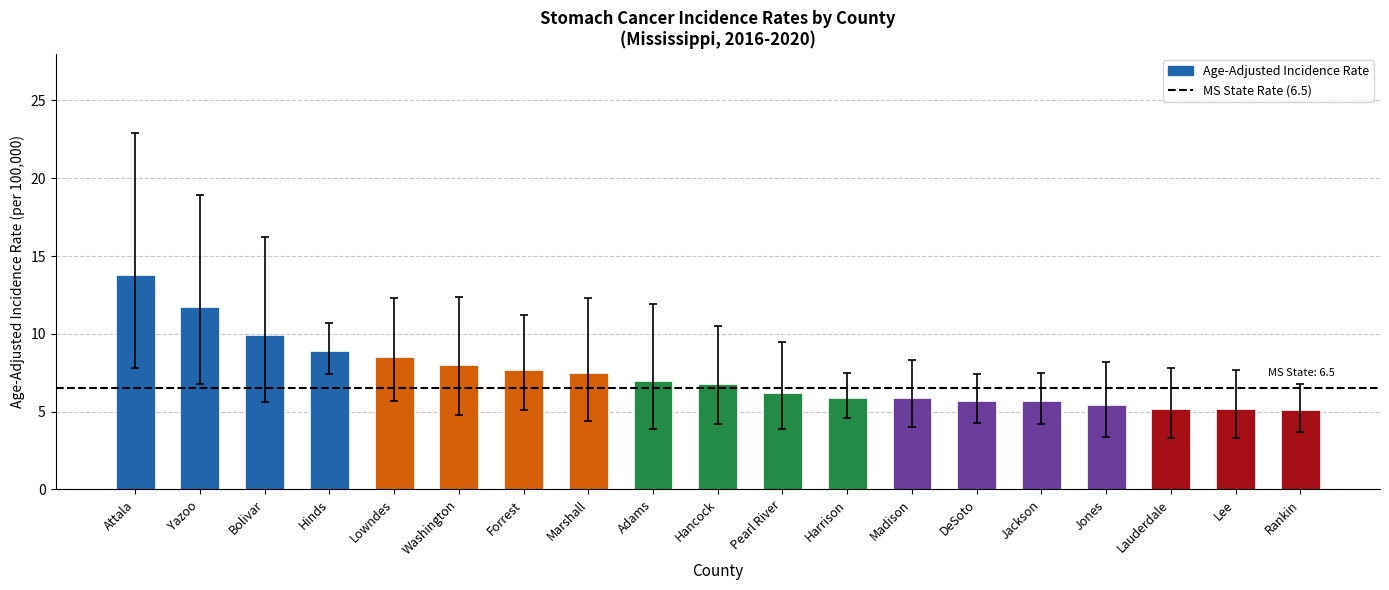

What is the greatest value displayed?

13.8